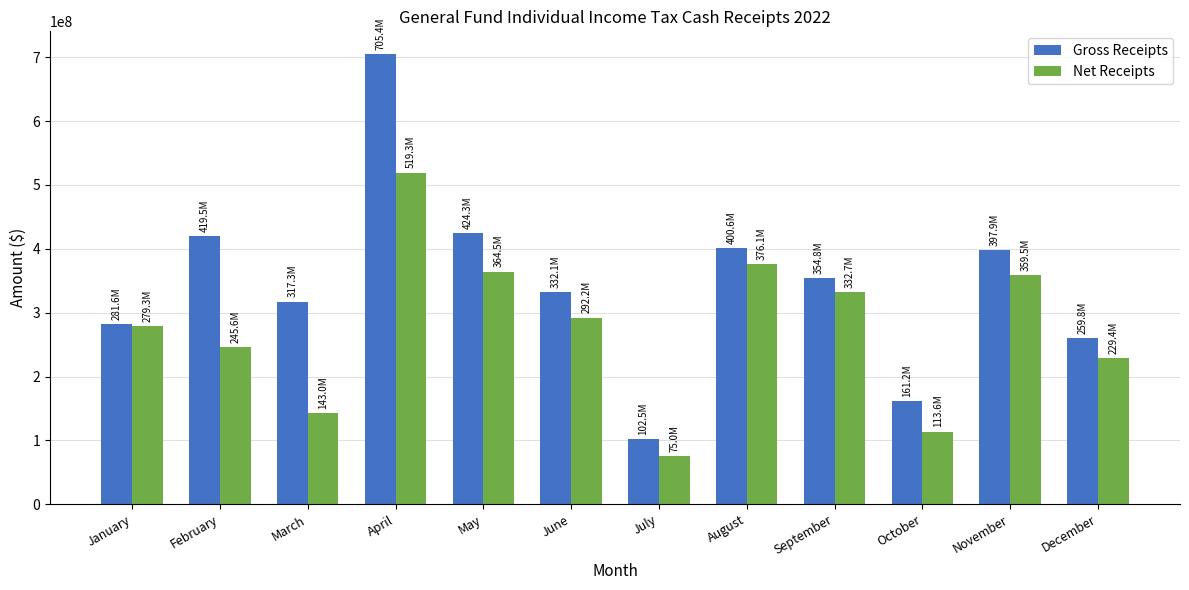

What is the total value across all series at April?

1224682477.6